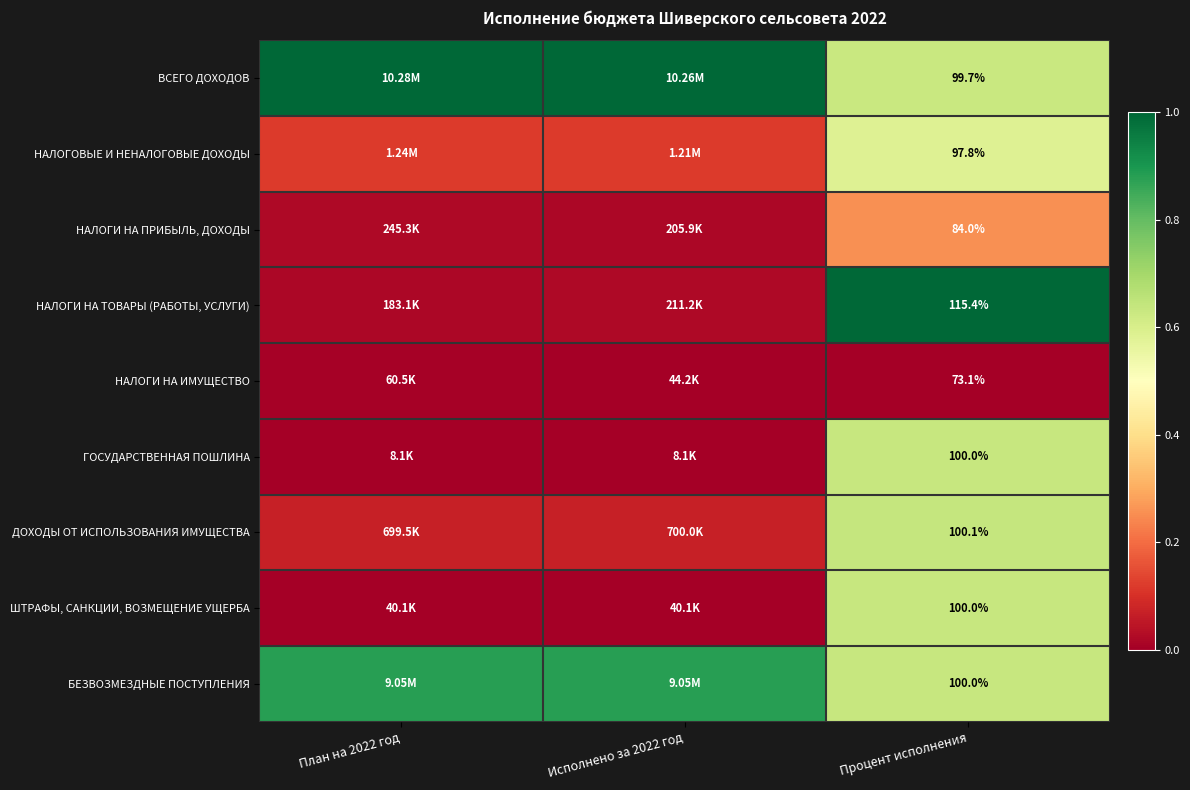

Is it true that ГОСУДАРСТВЕННАЯ ПОШЛИНА equals -0.4 at План на 2022 год?

False